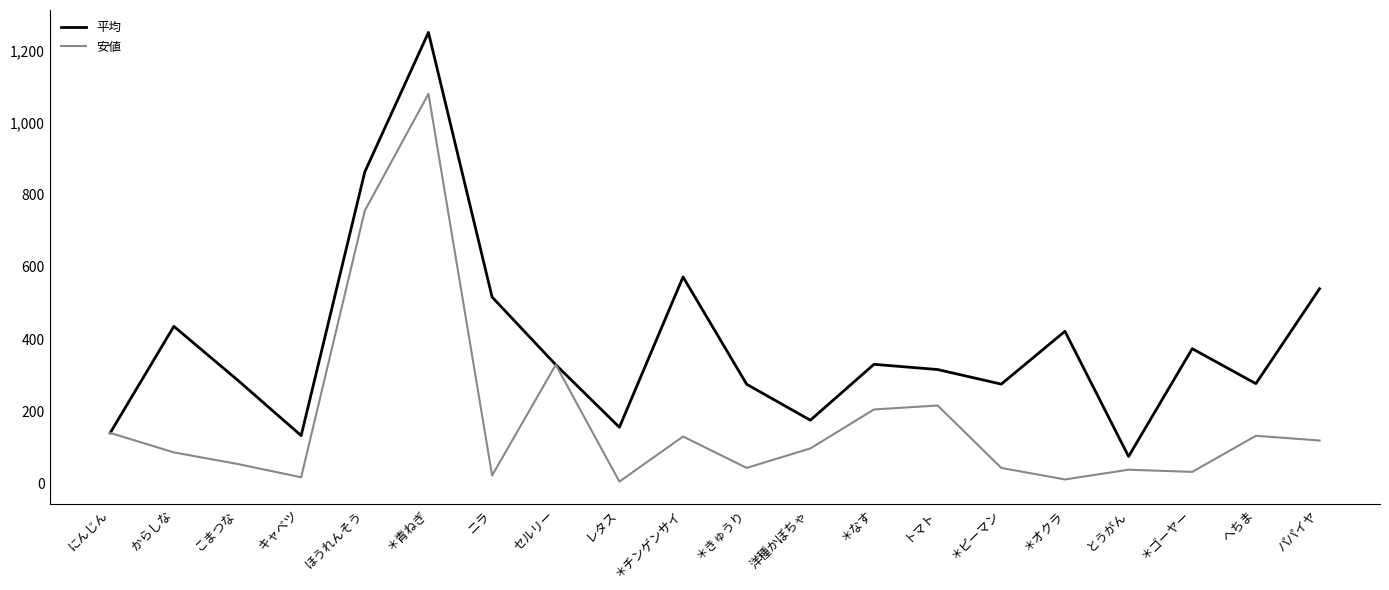

How many lines are shown in the chart?

2